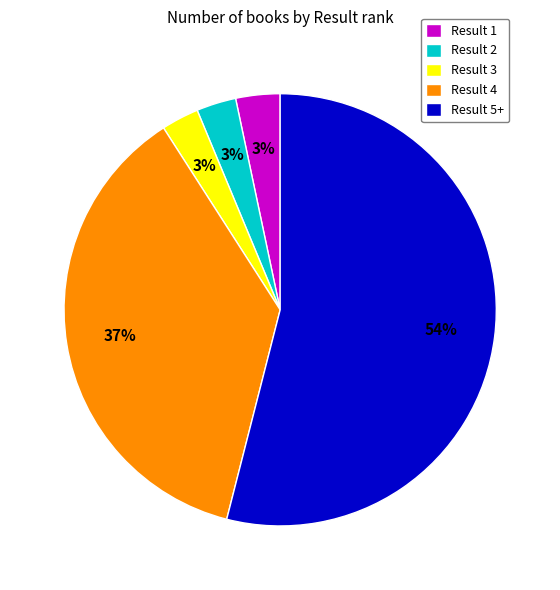

To the nearest percent, what is the combined percentage of Result 5+ and Result 4?

91%